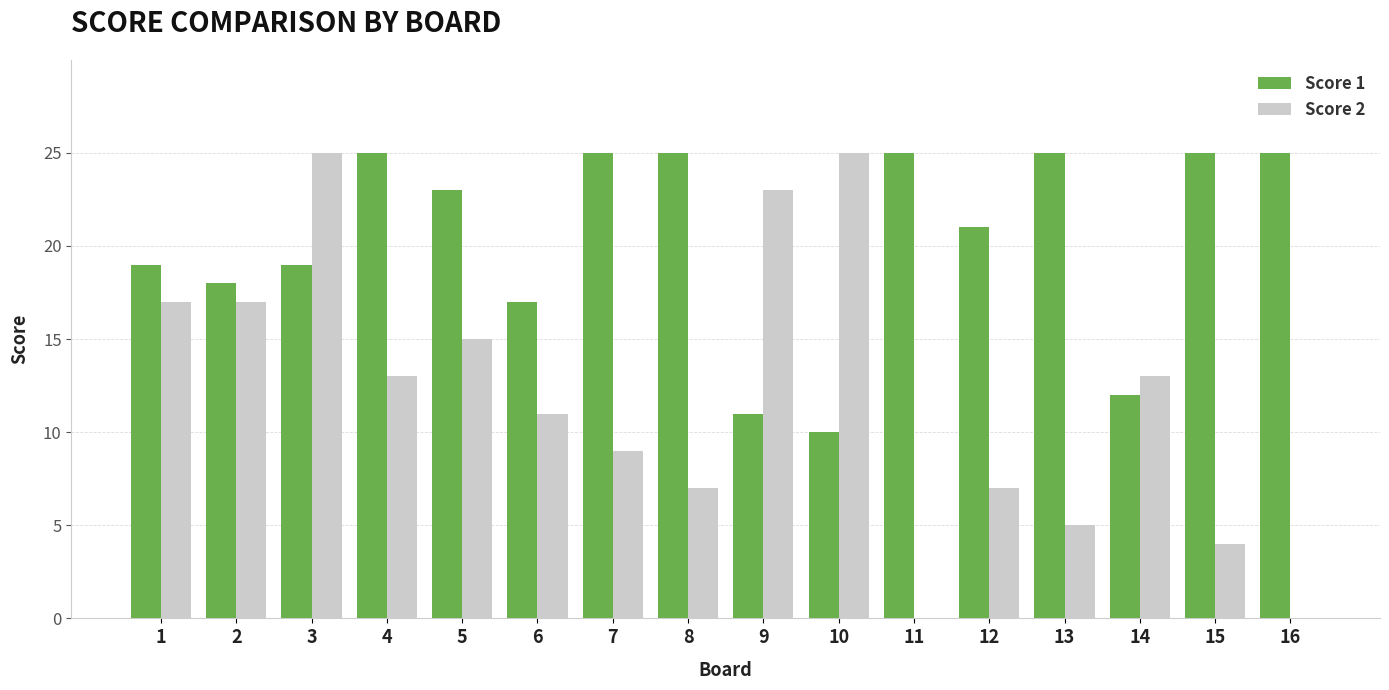

The value of Score 2 at 4 is 13. True or false?

True